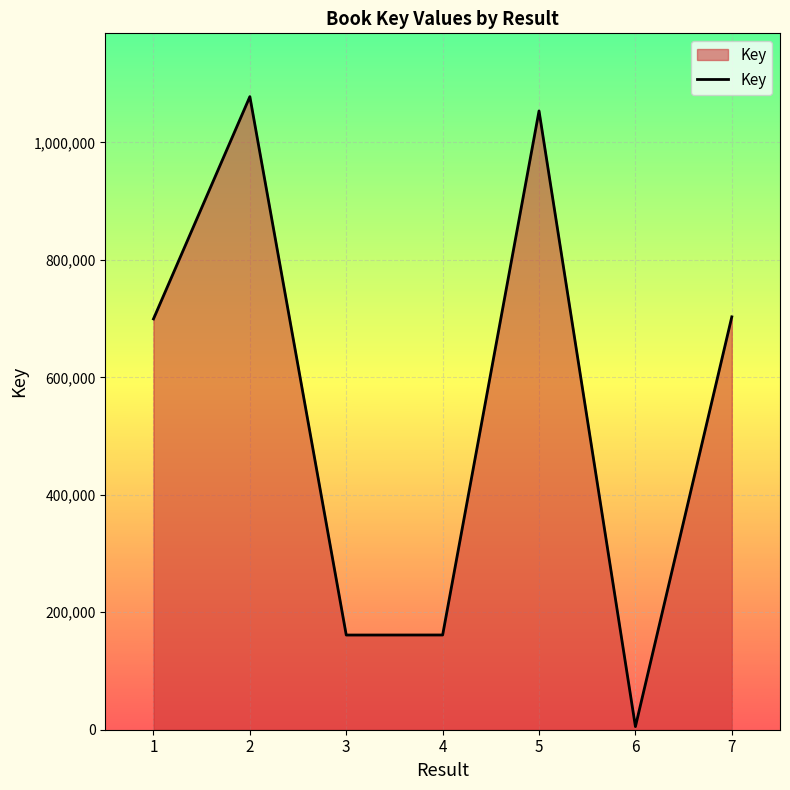

How many lines are shown in the chart?

1